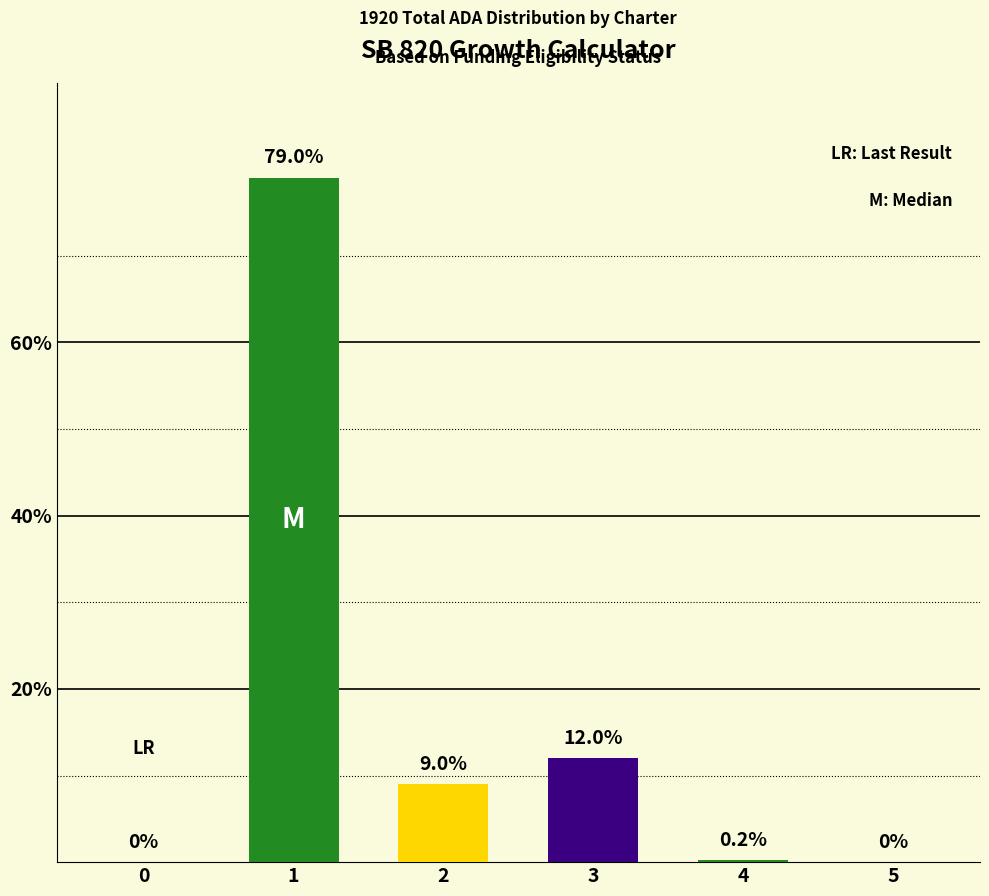

Reading left to right, what are all the values shown in this chart?

0=0.0	1=79.0	2=9.0	3=12.0	4=0.2	5=0.0